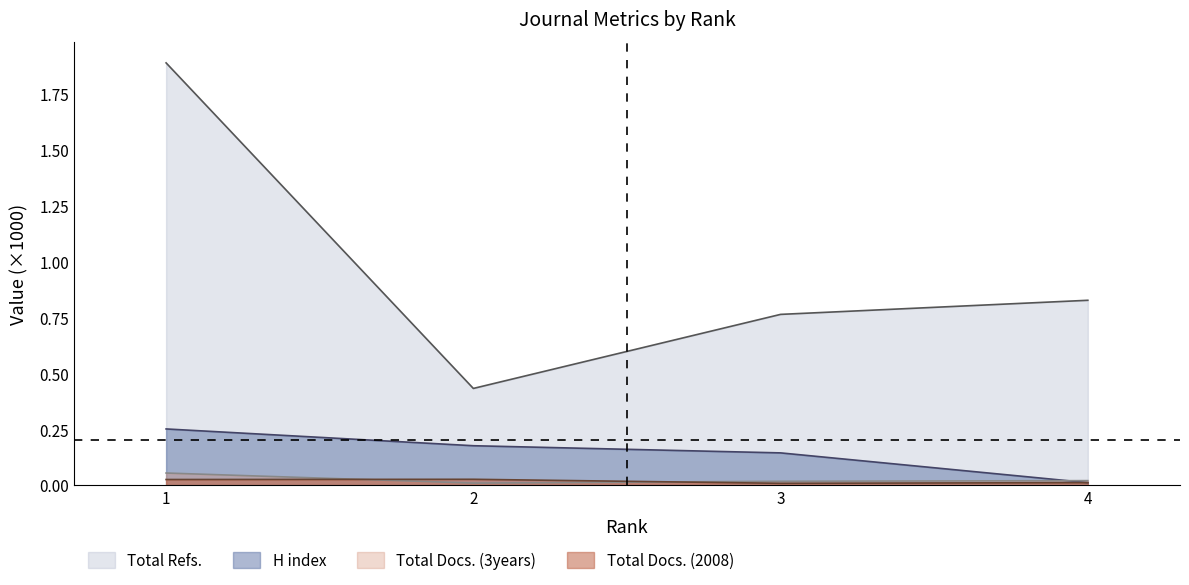

Between 3 and 1, which is larger?

1